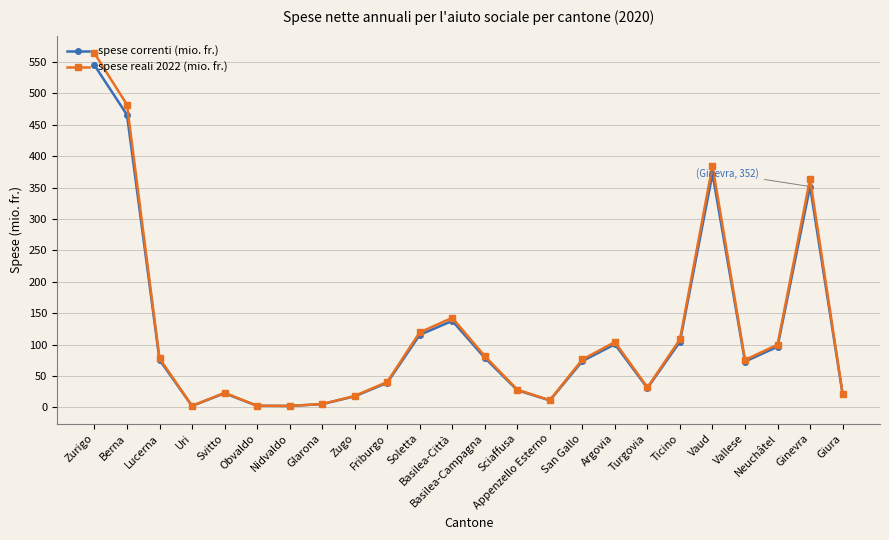

Where is spese reali 2022 (mio. fr.) nearest to the value 283?

Ginevra